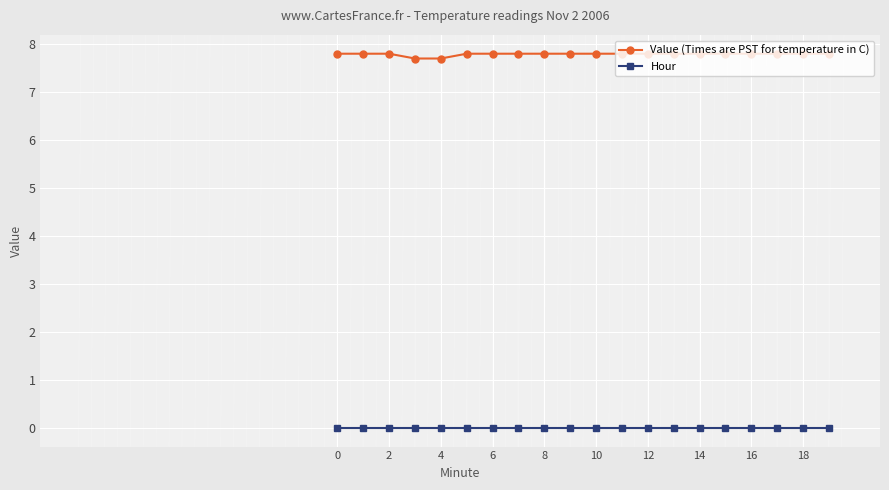

What is the difference between the maximum and minimum values in the Value (Times are PST for temperature in C) series?

0.1